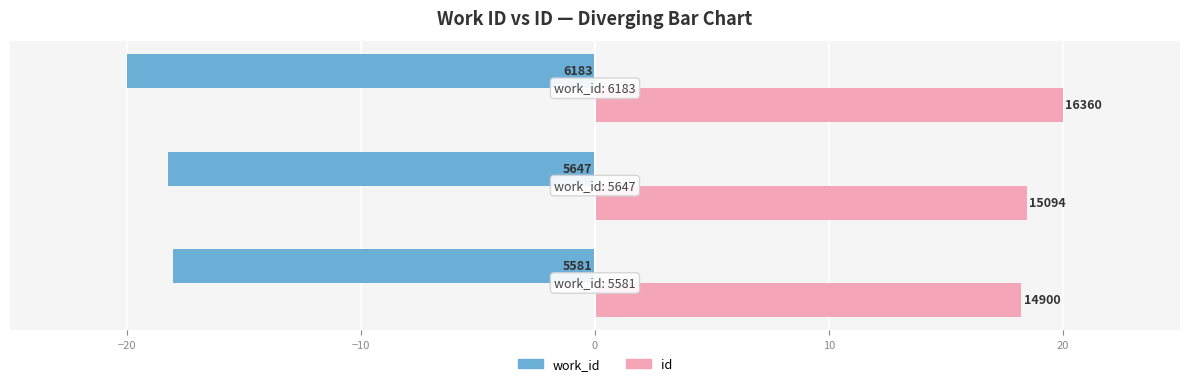

What are all the series names shown in the legend?

work_id, id